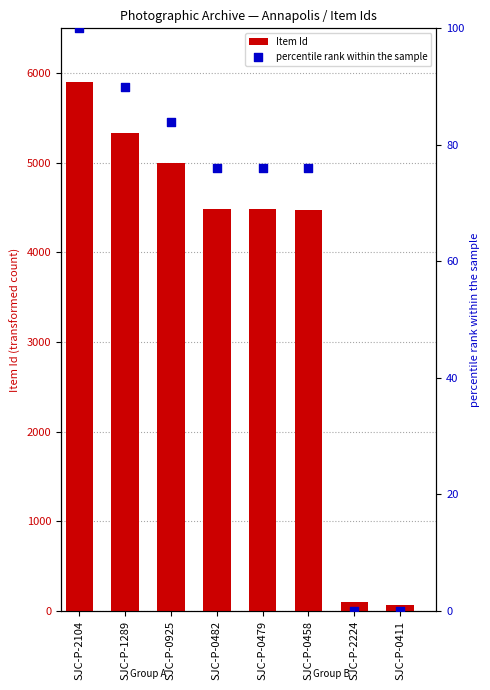

At which category is the sum across all series the highest?

SJC-P-2104